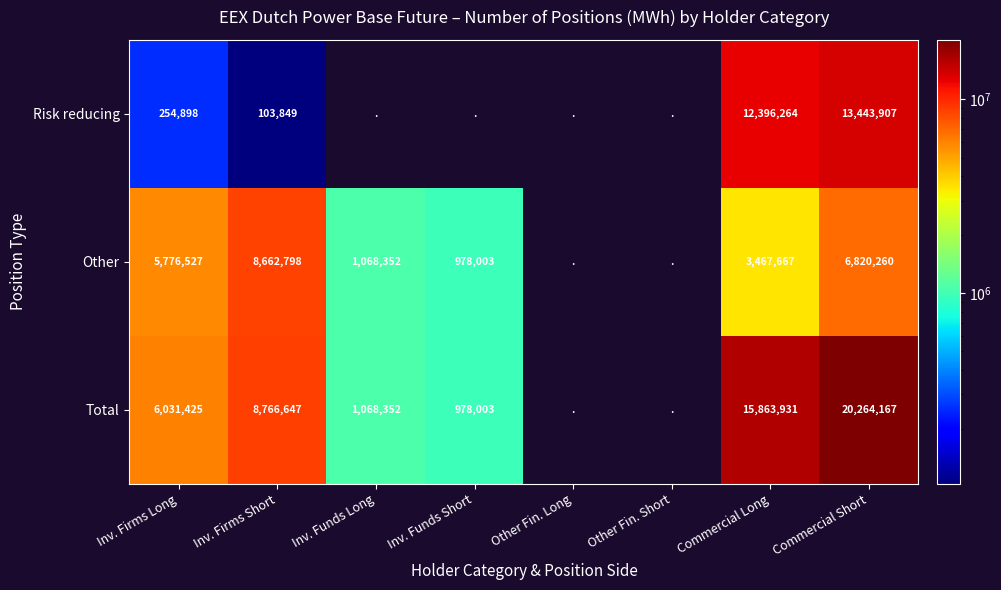

What is the sum of the Other values at Commercial Long and Inv. Funds Long?

4536019